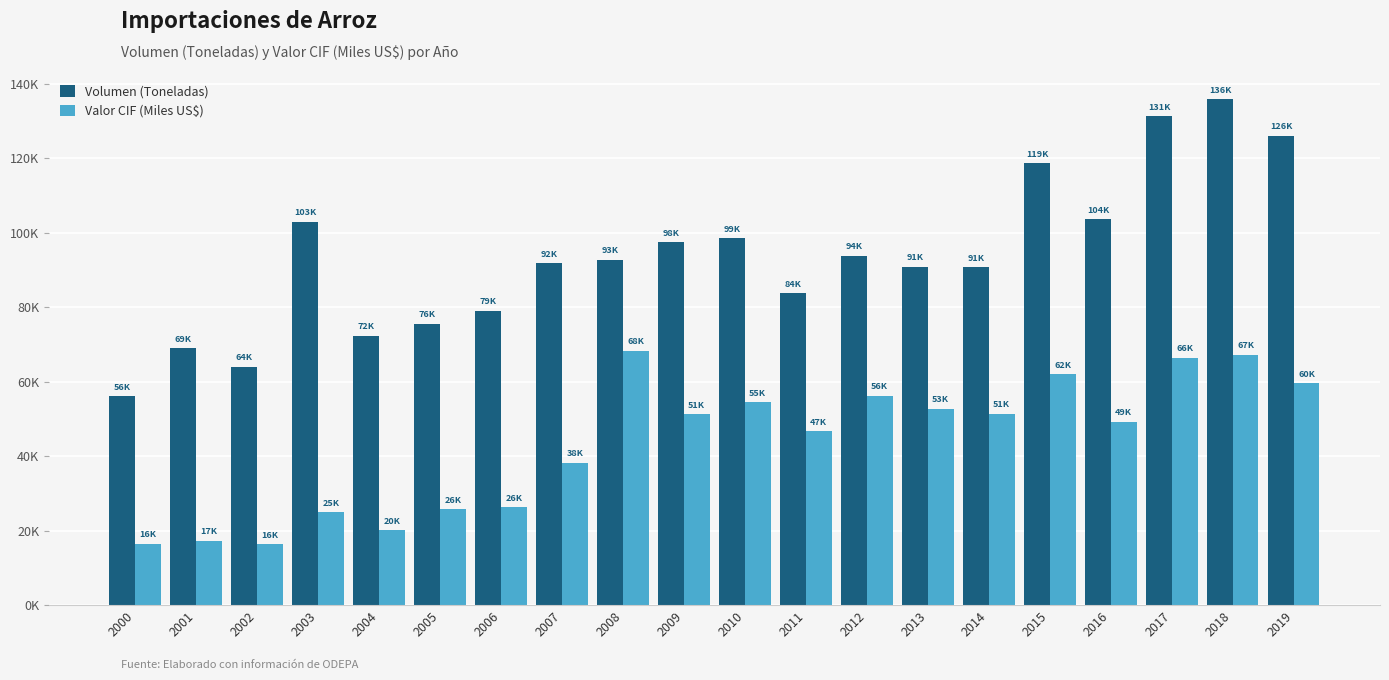

Which category has the lowest value in the Volumen (Toneladas) series?

2000